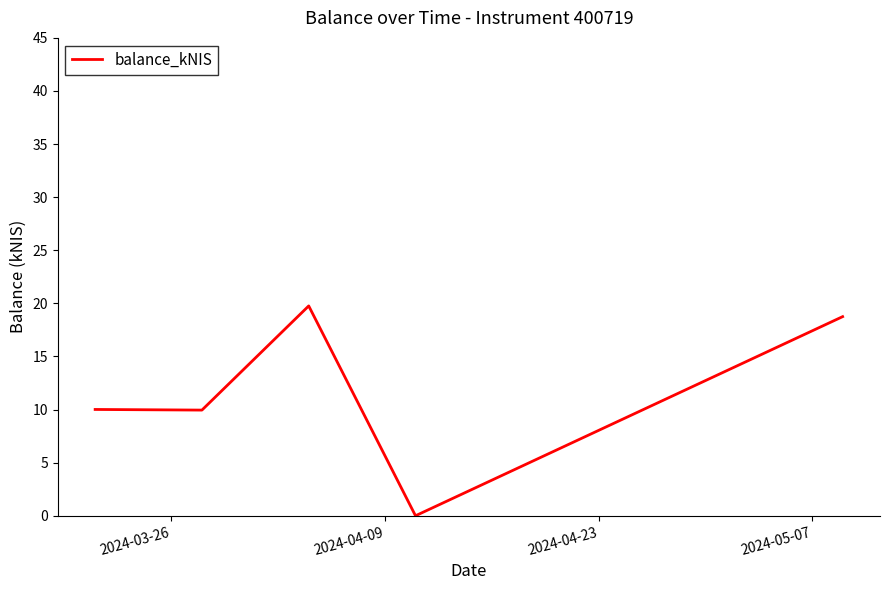

What is the greatest value displayed?

19.8